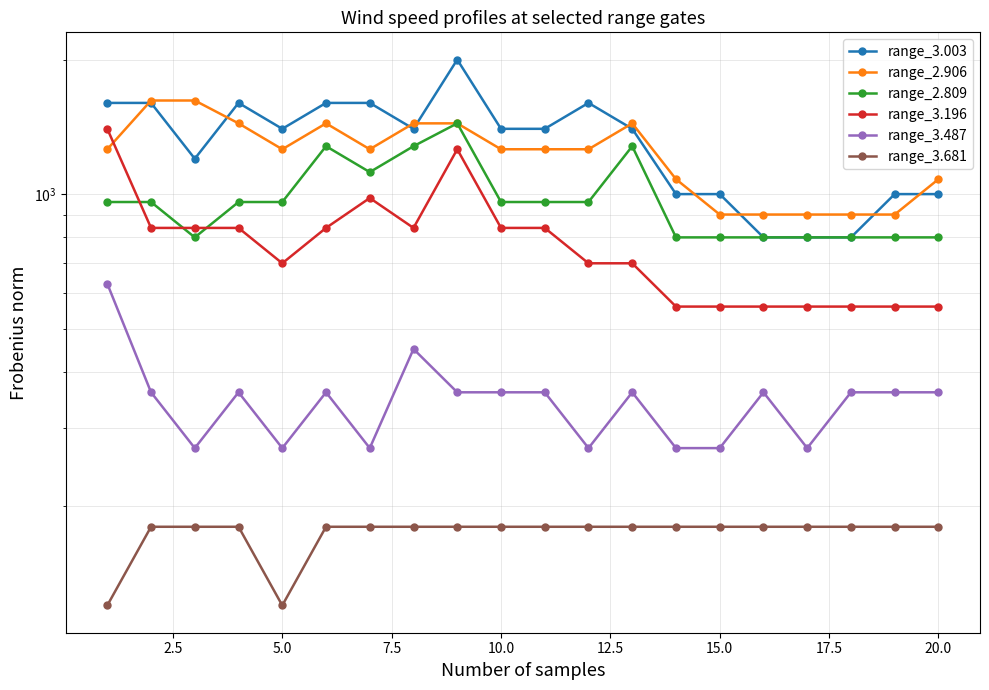

What is the value of the range_2.906 point at the 15th from the left?

900.0